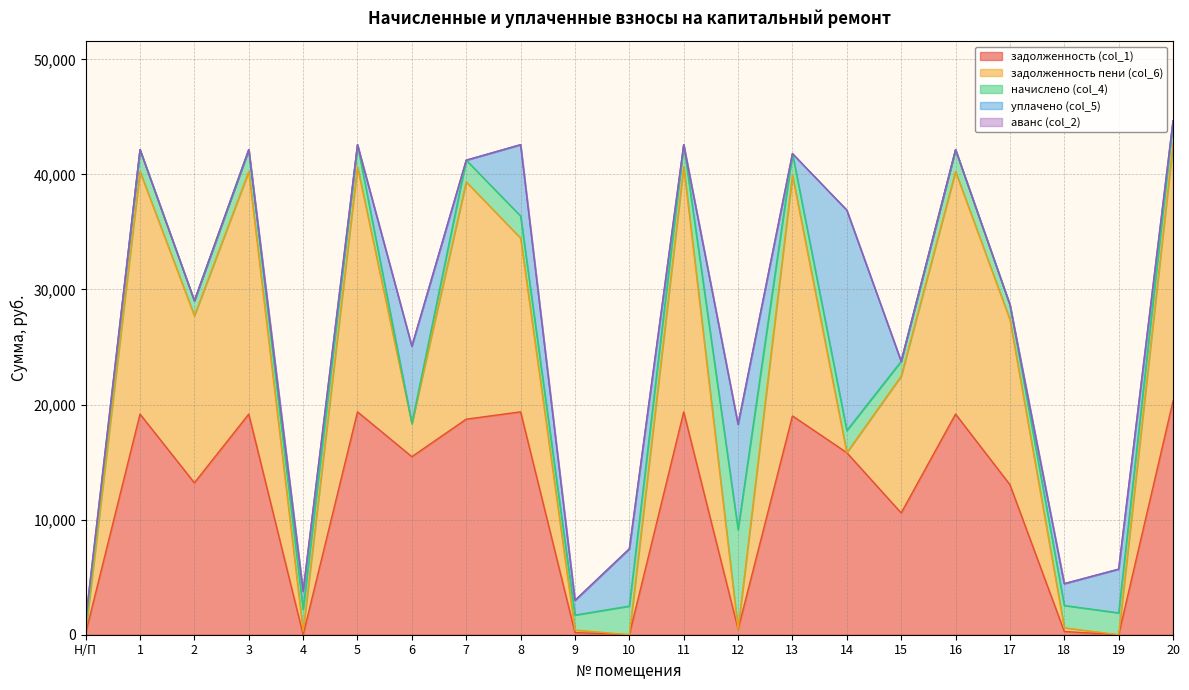

Rank the series at 20 from lowest to highest value.

уплачено (col_5), аванс (col_2), начислено (col_4), задолженность (col_1), задолженность пени (col_6)